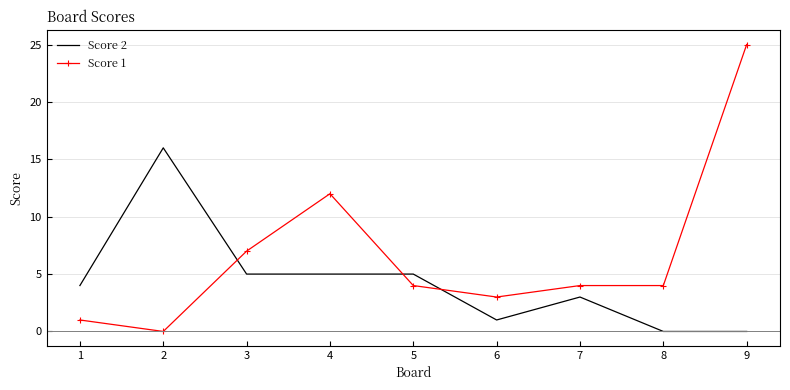

Reading left to right, transcribe all the data shown in this chart.

Score 2: 1=4	2=16	3=5	4=5	5=5	6=1	7=3	8=0	9=0
Score 1: 1=1	2=0	3=7	4=12	5=4	6=3	7=4	8=4	9=25